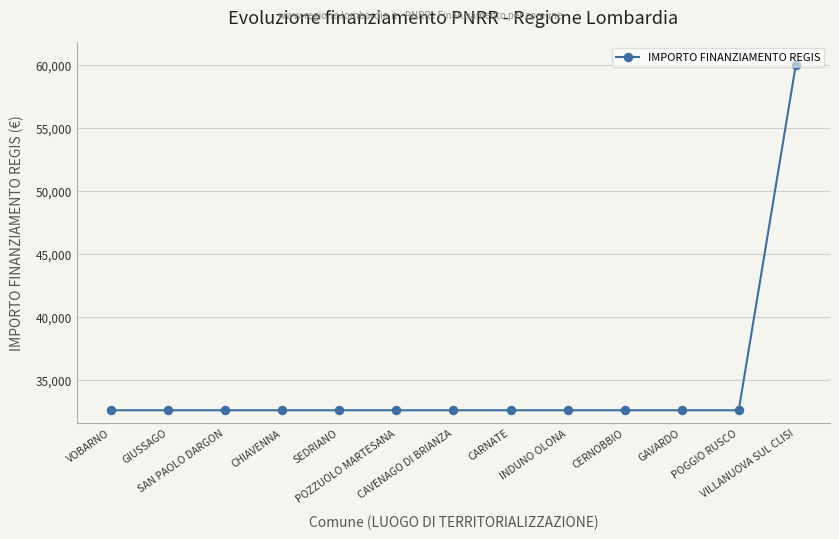

How many values exceed 32589?

1